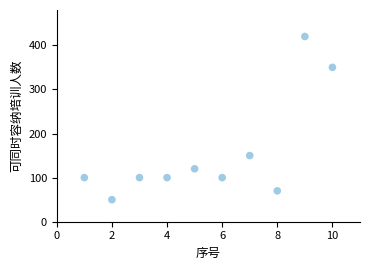

What is the average X value?

6